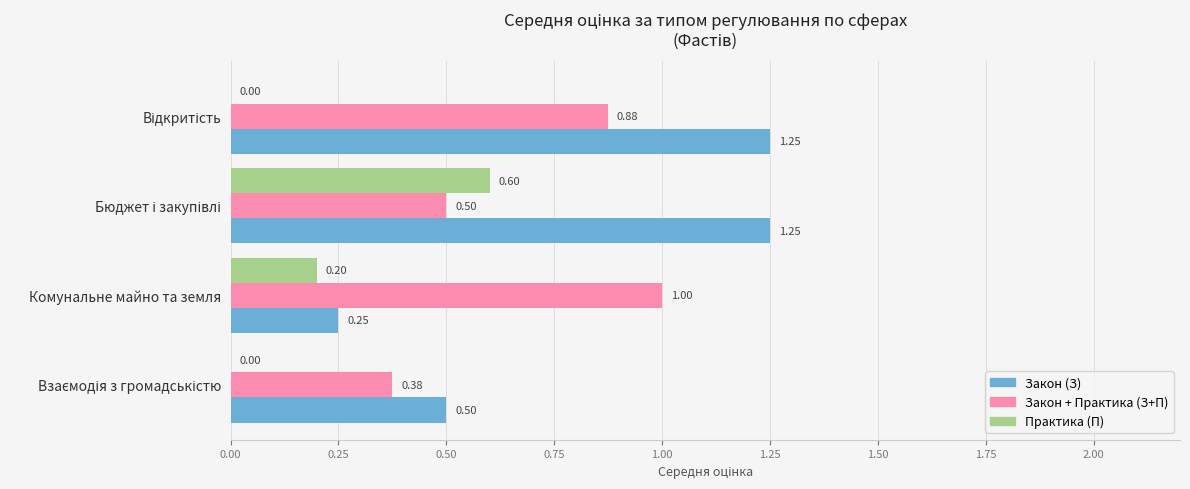

Which series has the largest total across all categories?

Закон (З)